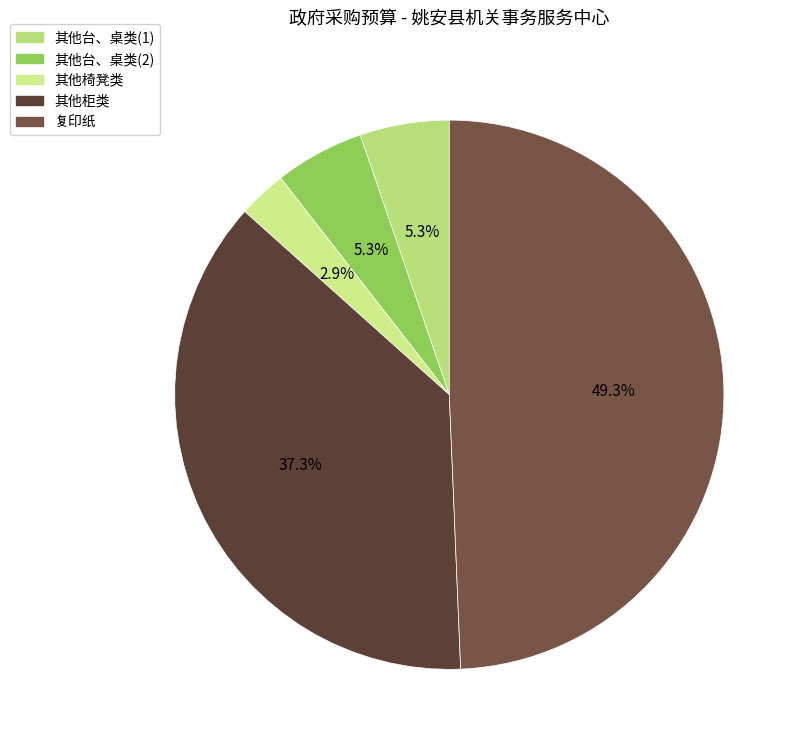

Rank the categories by value from highest to lowest.

复印纸, 其他柜类, 其他台、桌类(1), 其他台、桌类(2), 其他椅凳类